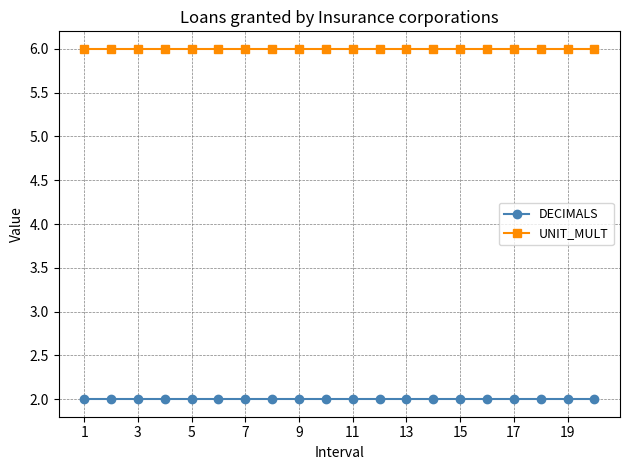

What is the average value of the DECIMALS series?

2